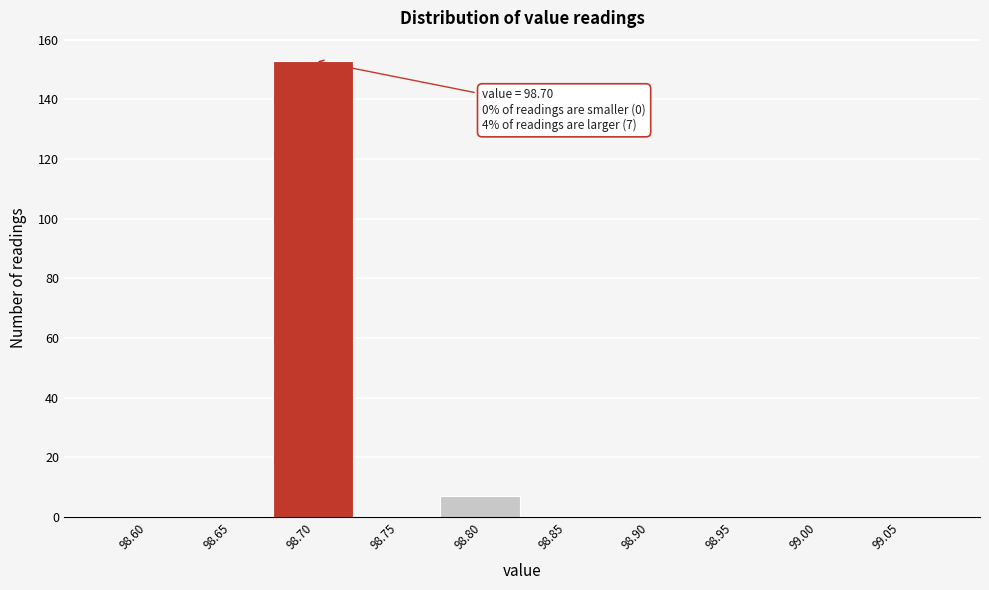

Reading left to right, extract all data points from this chart.

98.60=0	98.65=0	98.70=153	98.75=0	98.80=7	98.85=0	98.90=0	98.95=0	99.00=0	99.05=0